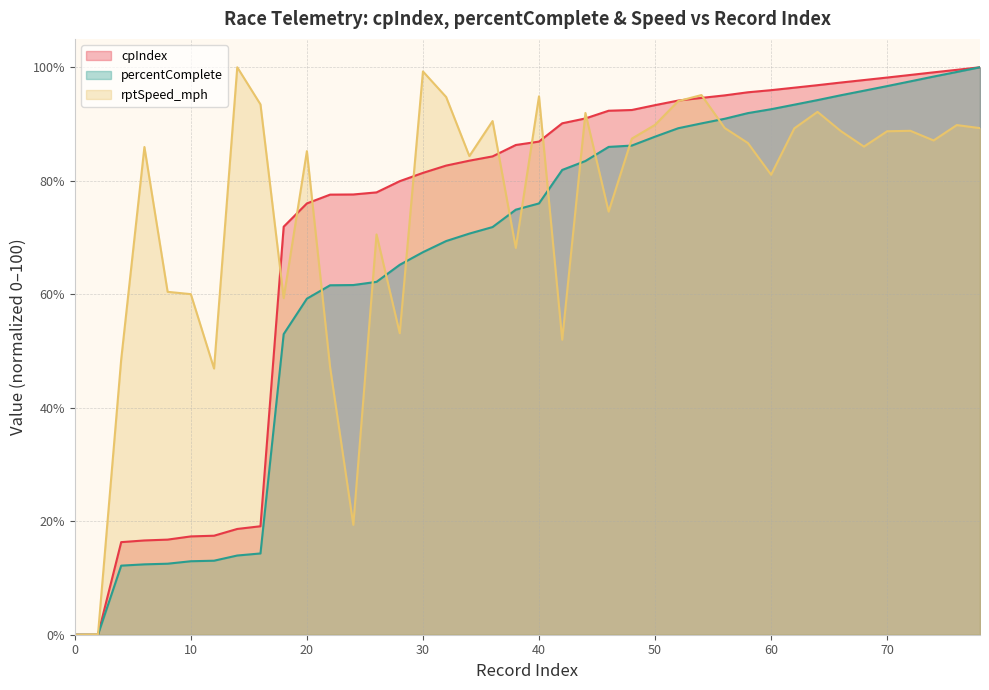

Where does the rptSpeed_mph series first go above 87?

14